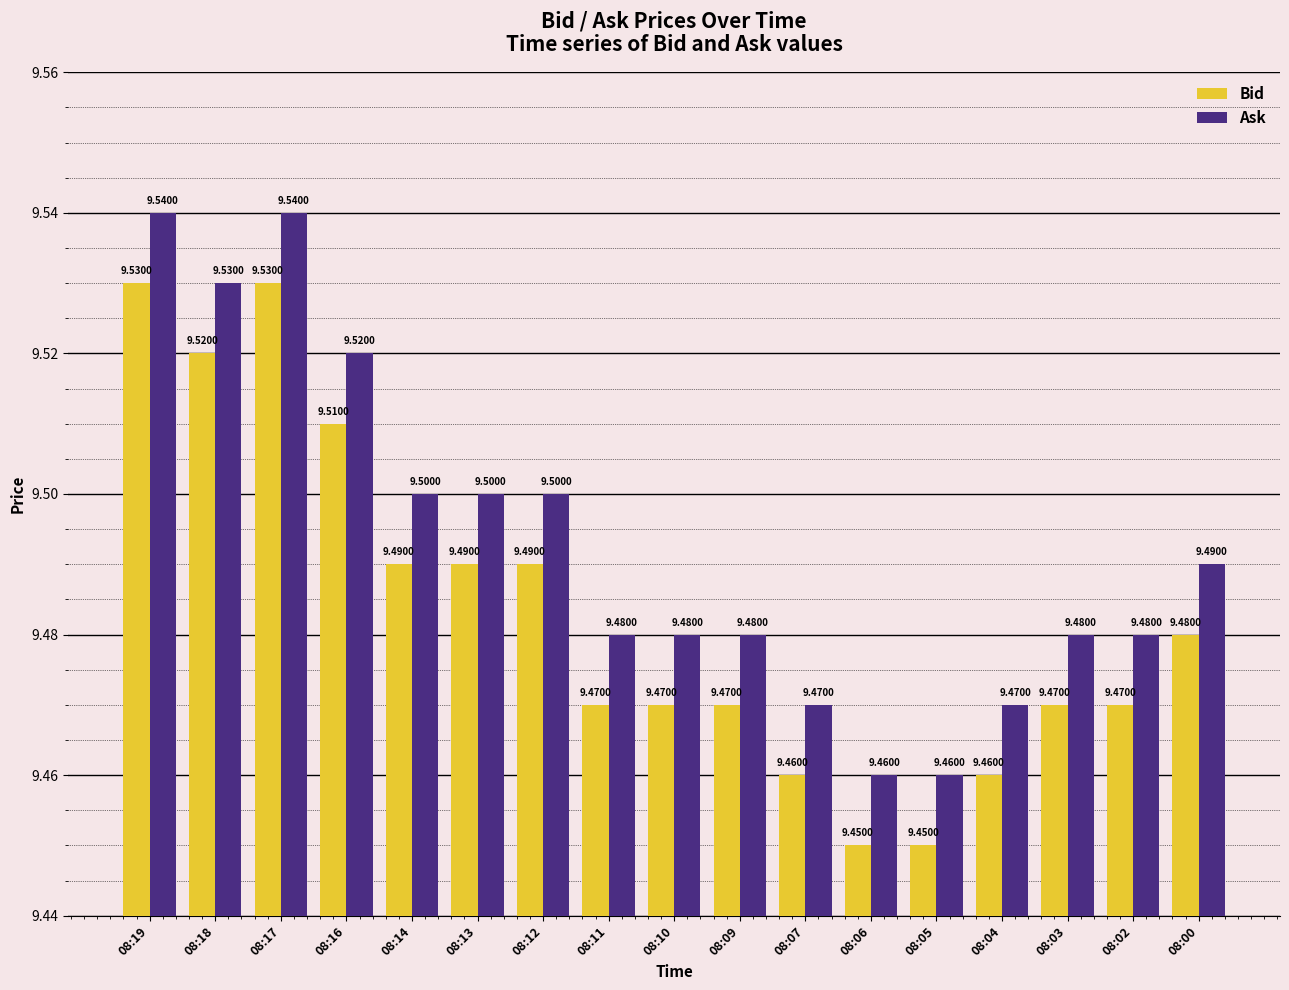

What value does the Bid series have at 08:03?

9.5